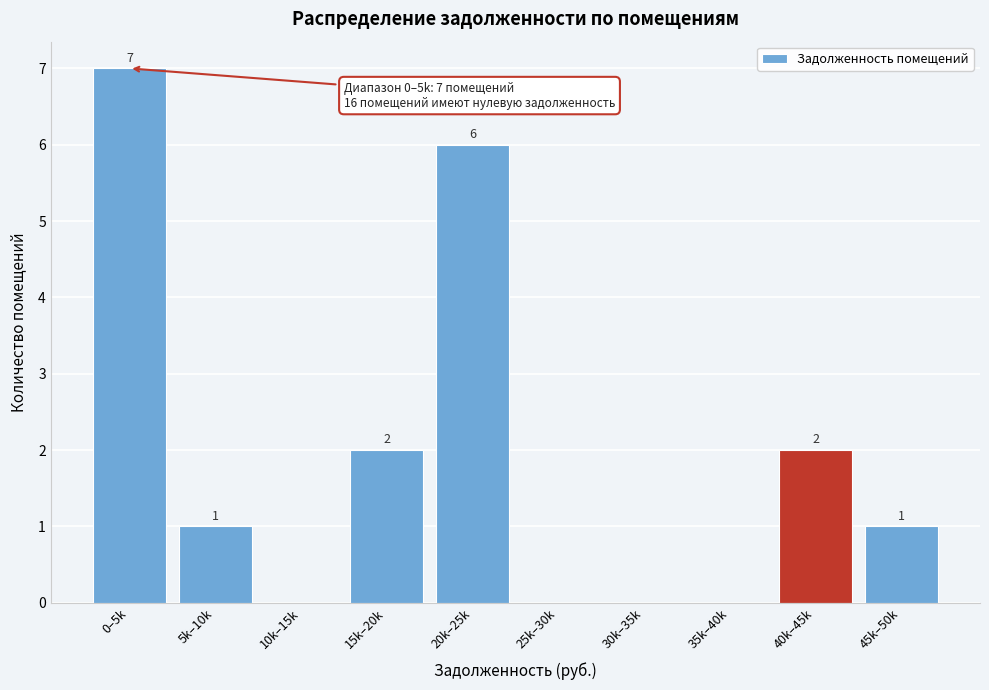

Reading left to right, extract all data points from this chart.

0–5k=7	5k–10k=1	10k–15k=0	15k–20k=2	20k–25k=6	25k–30k=0	30k–35k=0	35k–40k=0	40k–45k=2	45k–50k=1